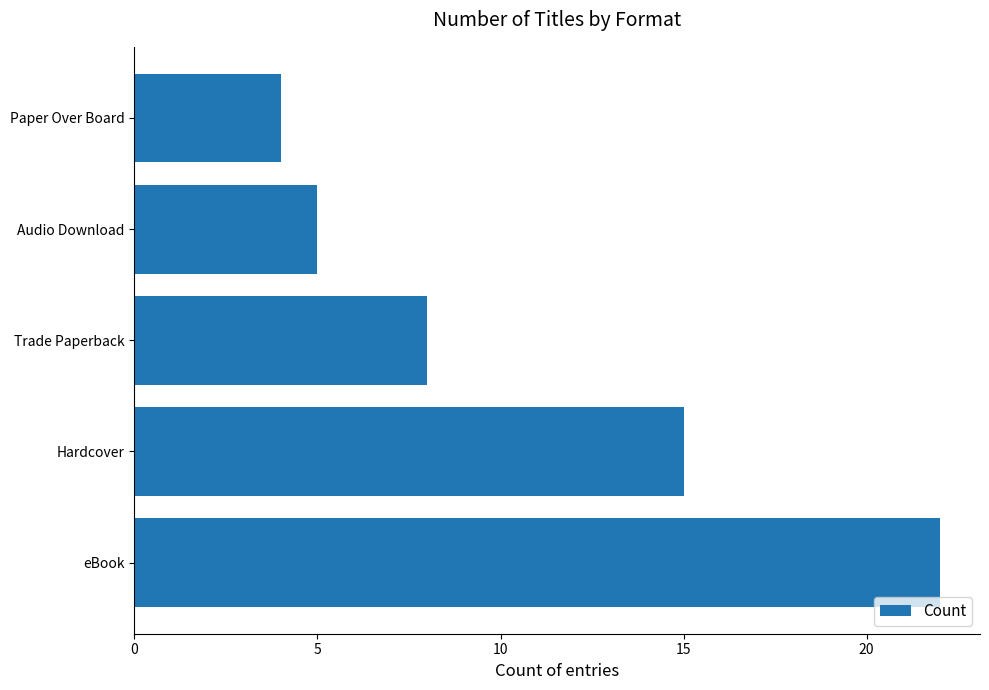

How many distinct data groups are displayed?

1